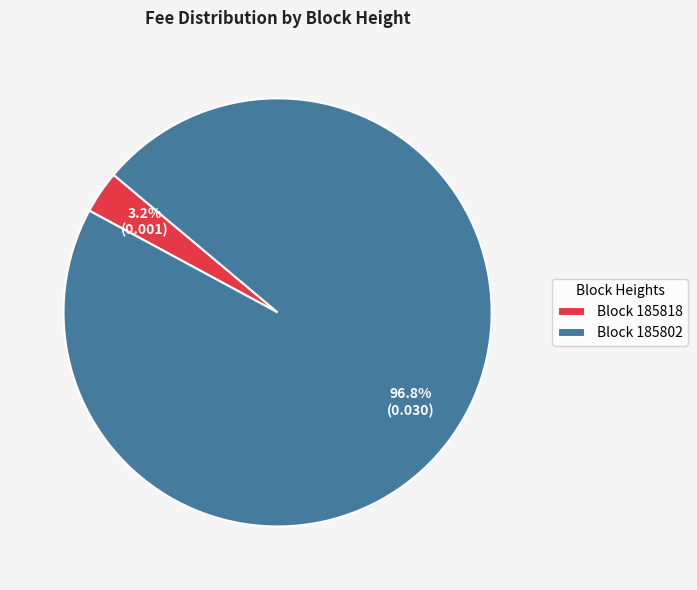

Which has a higher value, Block 185802 or Block 185818?

Block 185802